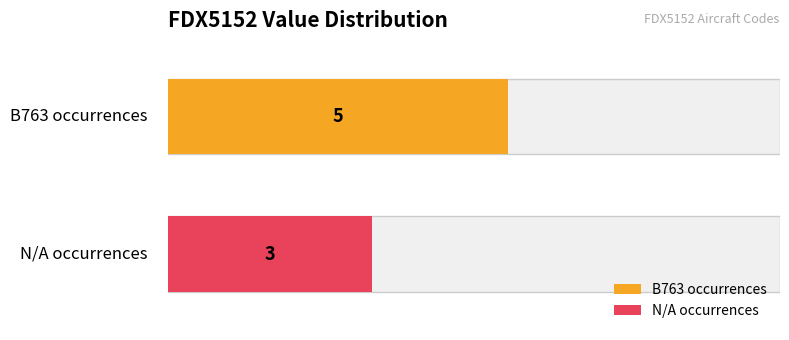

Which label corresponds to the smallest value in the chart?

FDX5152 - N/A count